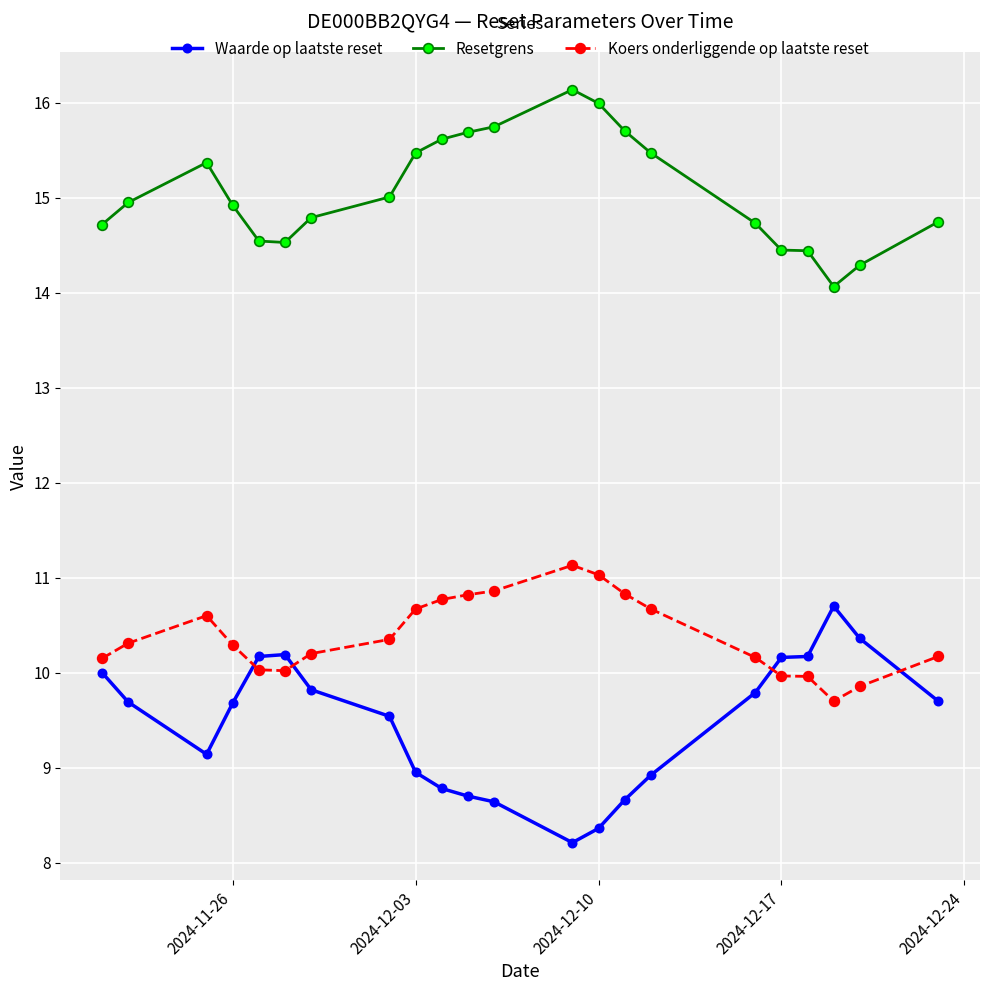

True or false: Waarde op laatste reset and Resetgrens intersect in this chart.

False